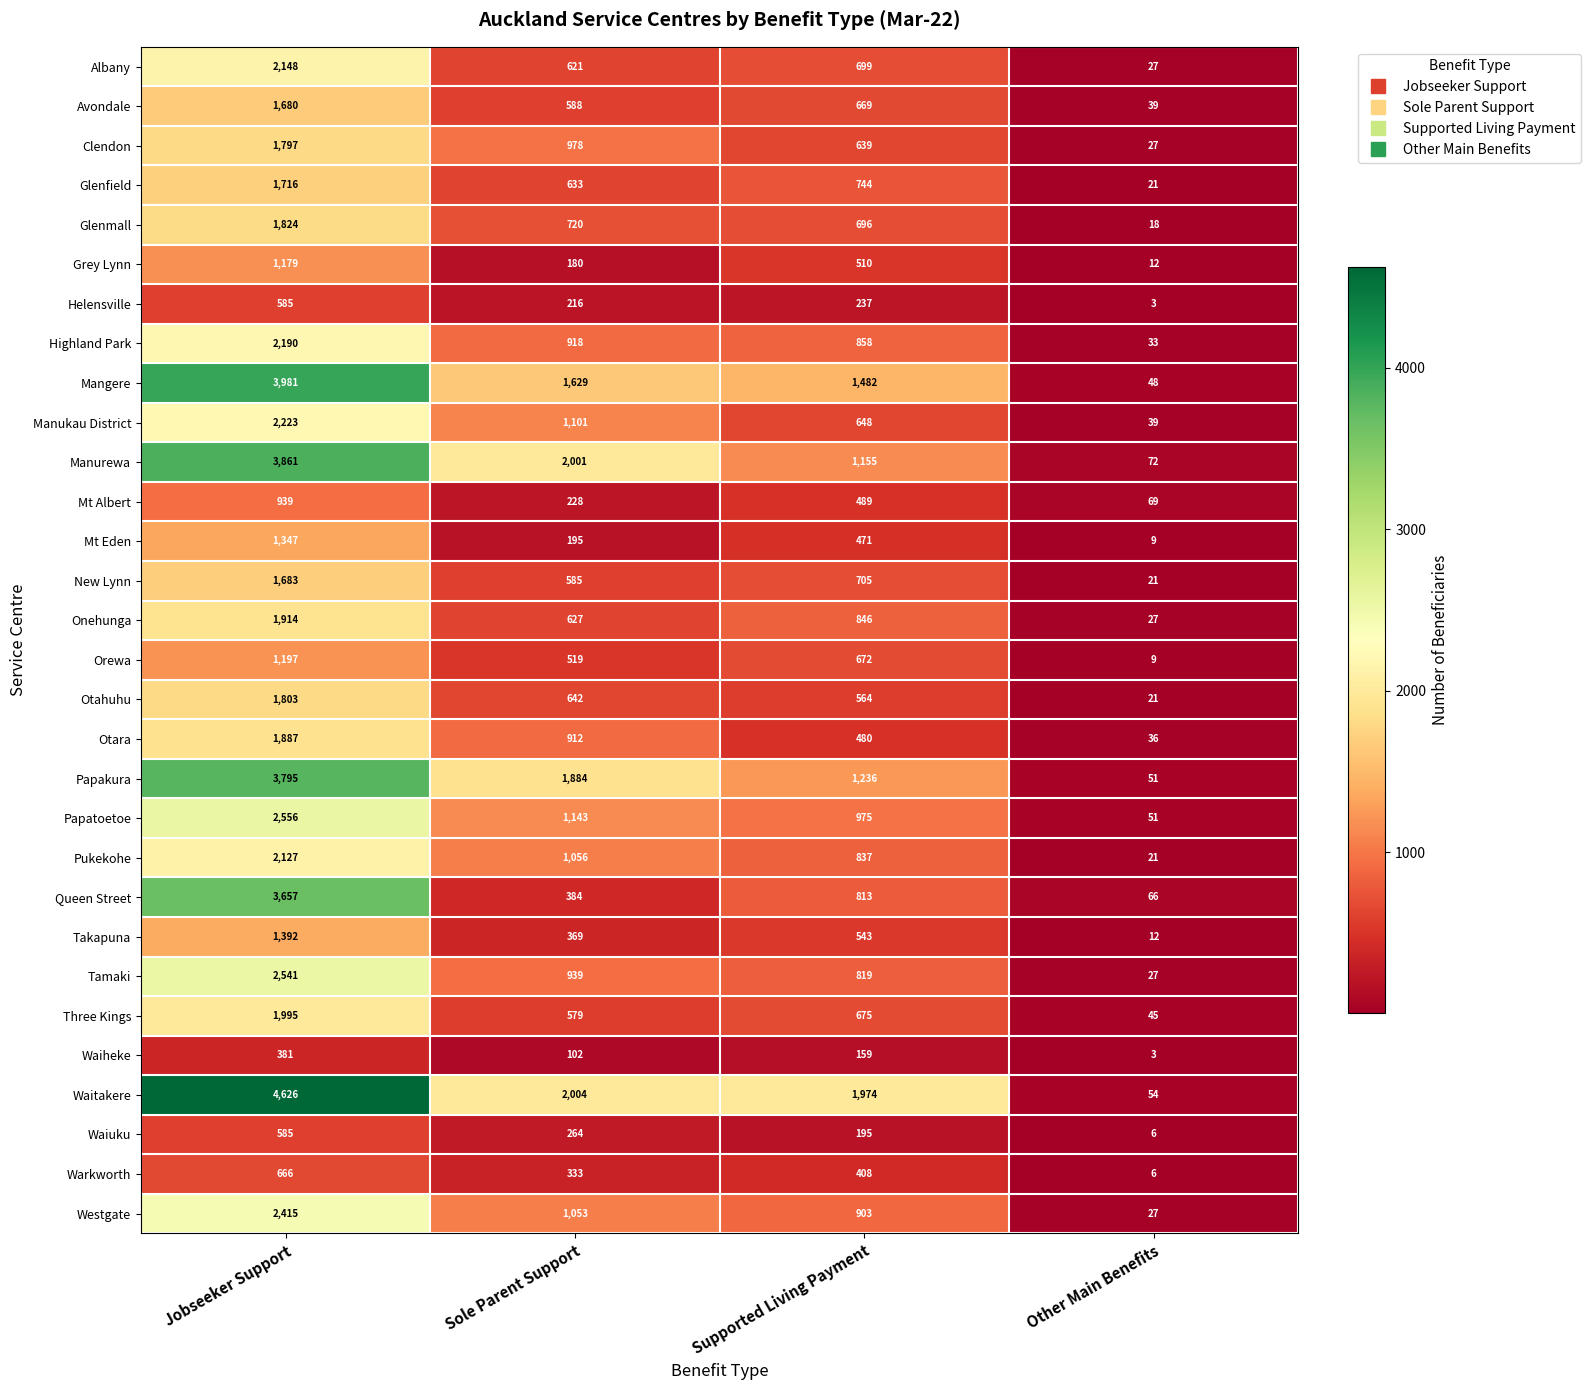

Where does the Clendon series first go above 978?

Jobseeker Support